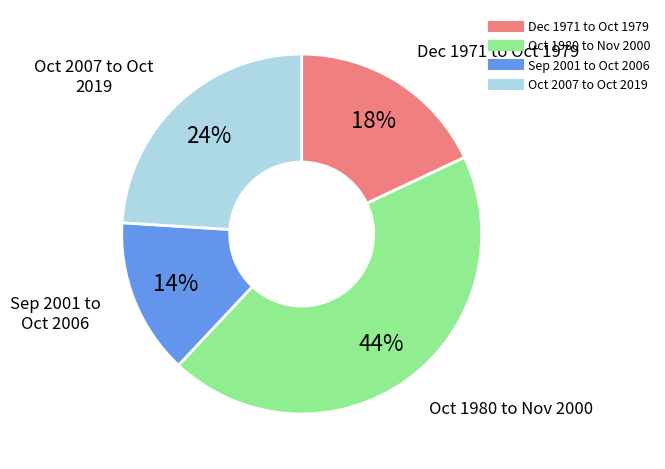

To the nearest percent, what is the difference between the largest and smallest slice percentages?

30%